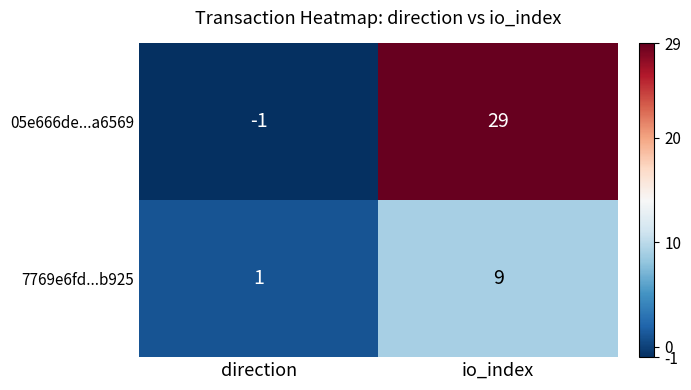

What is the approximate value of 7769e6fd...b925 at io_index?

9